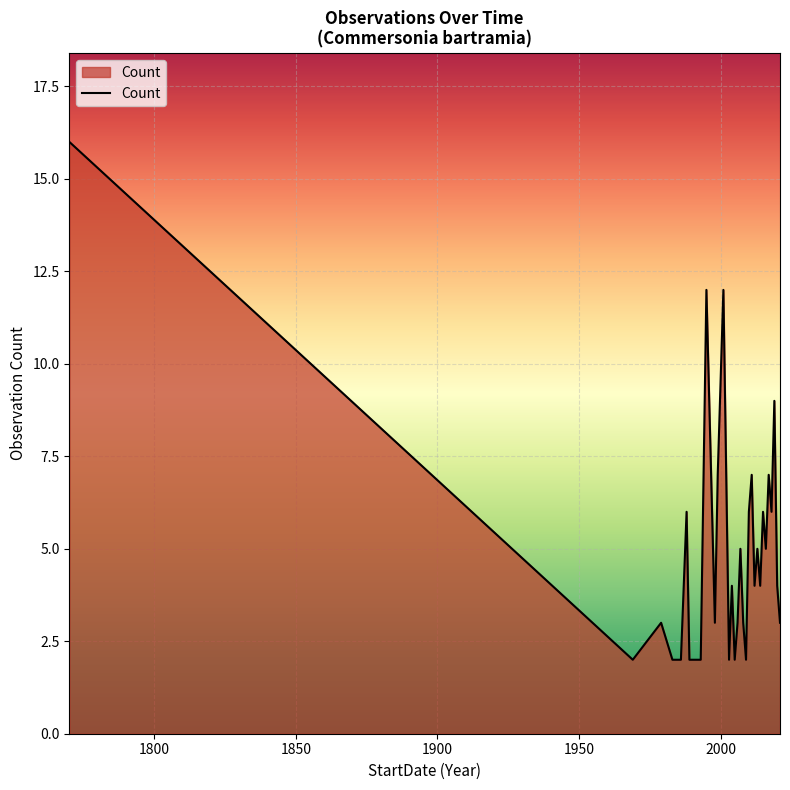

What is the maximum value shown in the chart?

16